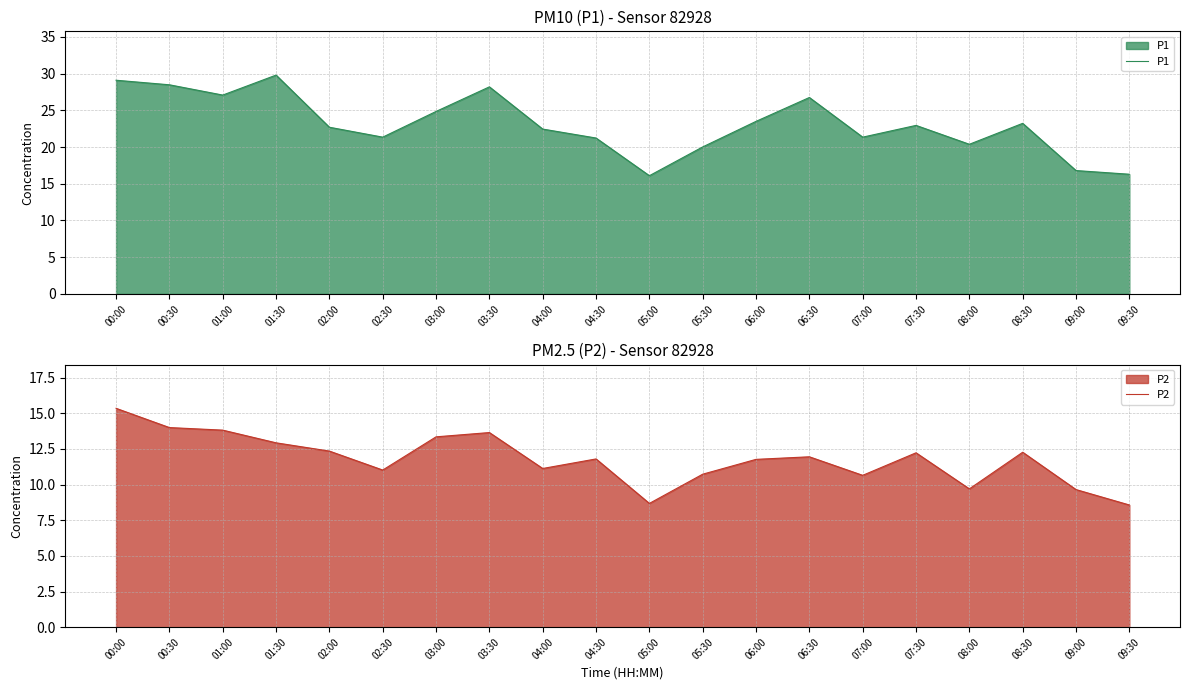

Reading right to left, list all the values displayed in this chart.

P1: 09:30=16.3	09:00=16.8	08:30=23.2	08:00=20.4	07:30=22.9	07:00=21.4	06:30=26.8	06:00=23.5	05:30=20.0	05:00=16.1	04:30=21.2	04:00=22.4	03:30=28.2	03:00=24.9	02:30=21.4	02:00=22.7	01:30=29.8	01:00=27.1	00:30=28.5	00:00=29.1
P2: 09:30=8.6	09:00=9.7	08:30=12.3	08:00=9.7	07:30=12.2	07:00=10.7	06:30=11.9	06:00=11.8	05:30=10.7	05:00=8.7	04:30=11.8	04:00=11.1	03:30=13.7	03:00=13.3	02:30=11.0	02:00=12.3	01:30=12.9	01:00=13.8	00:30=14.0	00:00=15.3